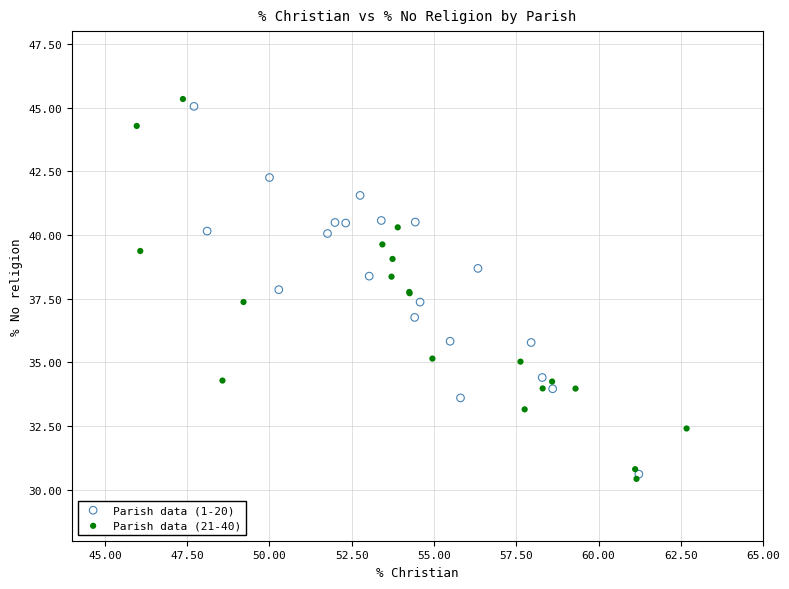

Which series has the widest spread of Y values?

Parish data (21-40)